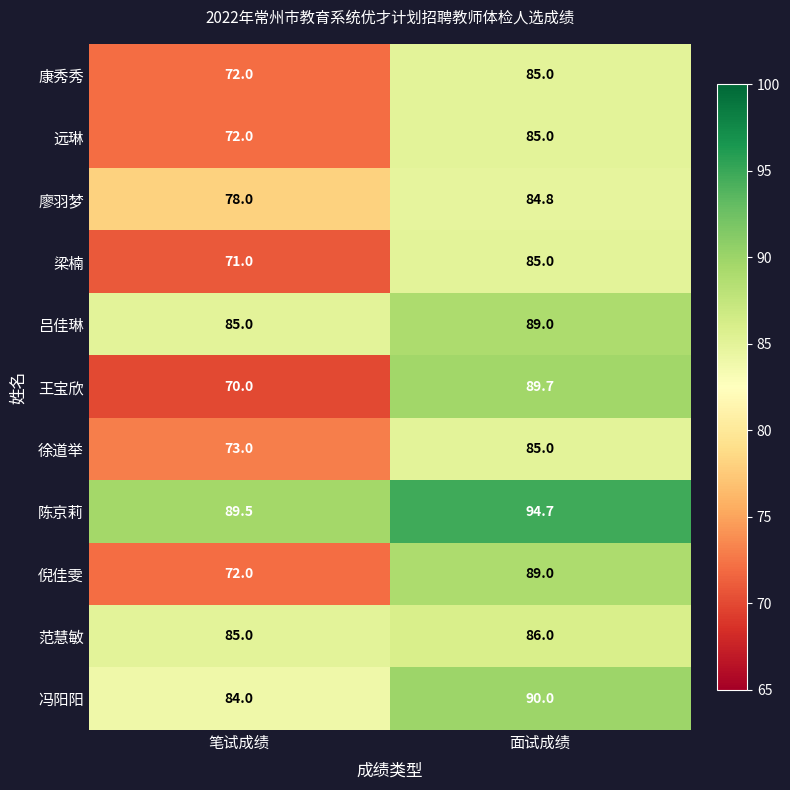

Reading left to right, what are all the values shown in this chart?

康秀秀: 72.0	85.0
远琳: 72.0	85.0
廖羽梦: 78.0	84.8
梁楠: 71.0	85.0
吕佳琳: 85.0	89.0
王宝欣: 70.0	89.7
徐道举: 73.0	85.0
陈京莉: 89.5	94.7
倪佳雯: 72.0	89.0
范慧敏: 85.0	86.0
冯阳阳: 84.0	90.0